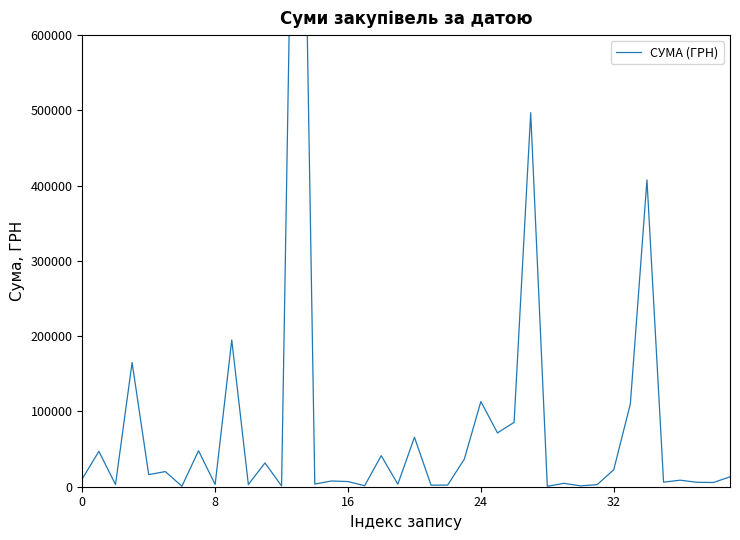

What is the ratio of the value at 33 to the value at 11?

3.5